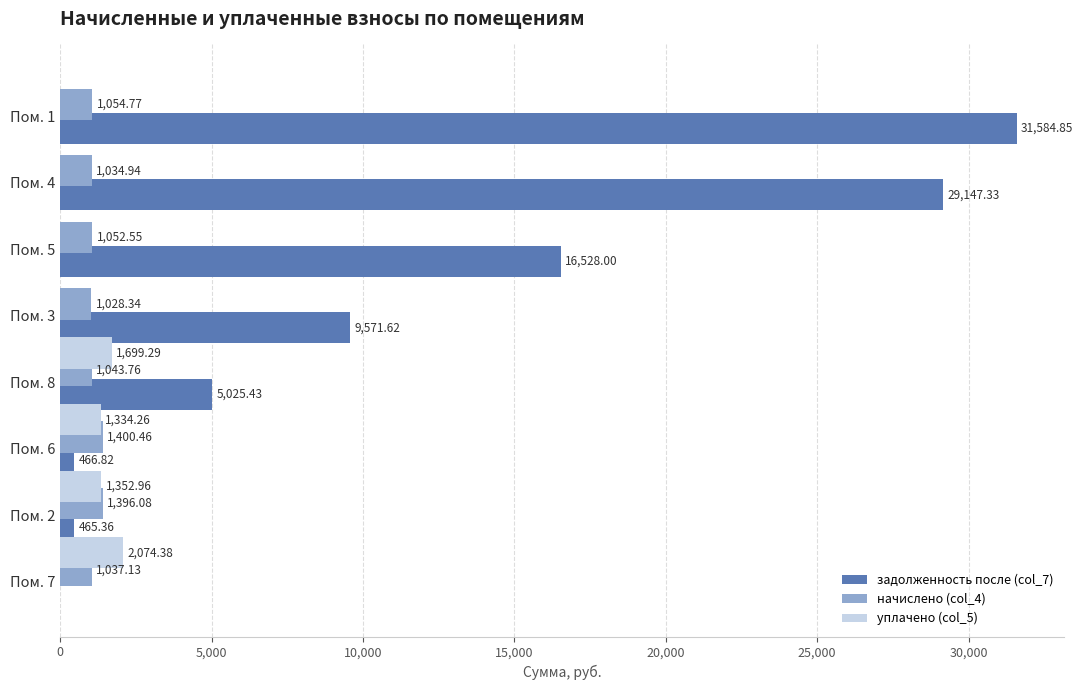

What is the total value across all series at Пом. 6?

3201.5